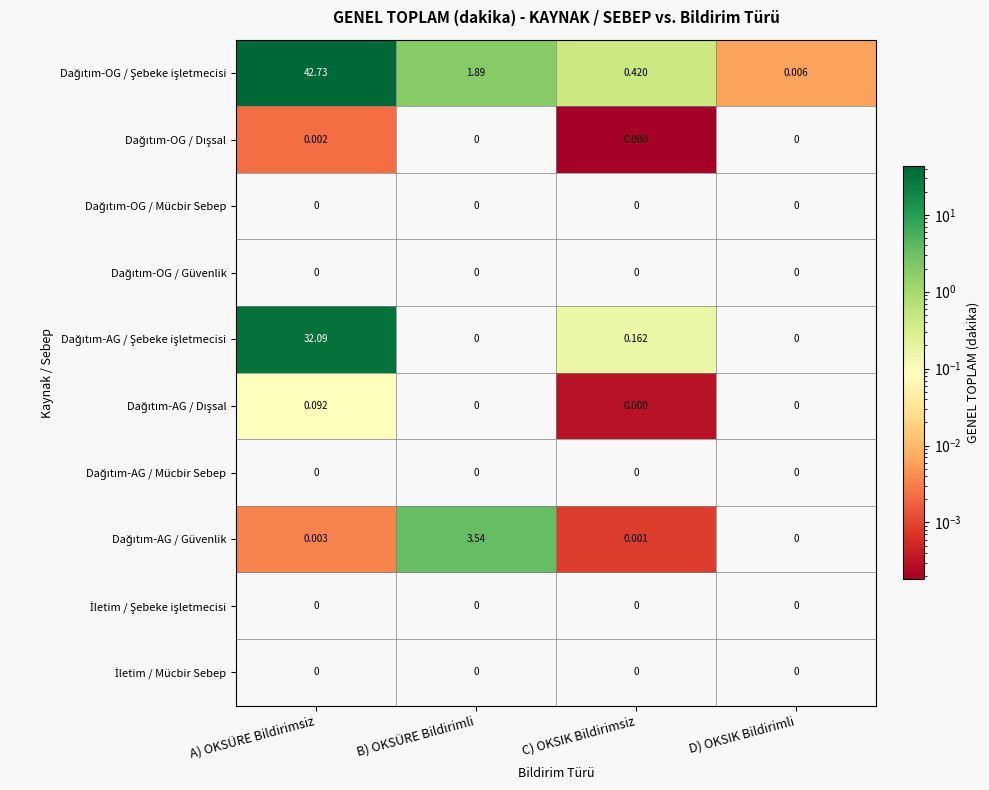

Which category has the highest value across all series?

A) OKSÜRE Bildirimsiz